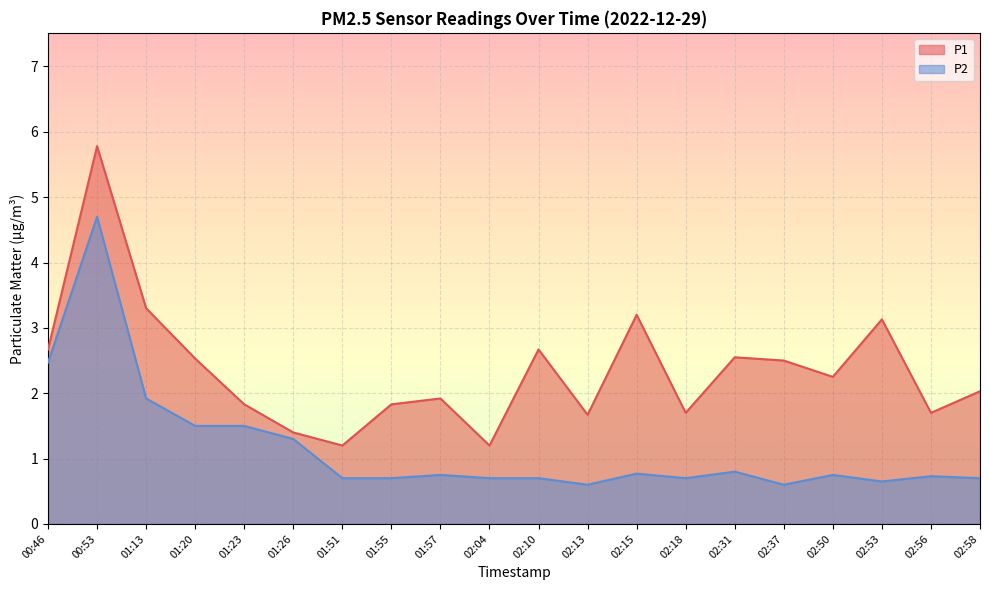

Does the chart display data point markers on the line(s)?

No